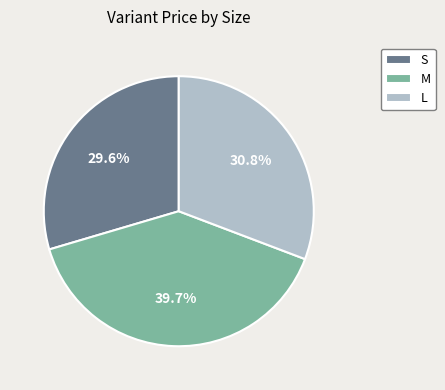

To the nearest percent, what percentage of the pie is S?

30%